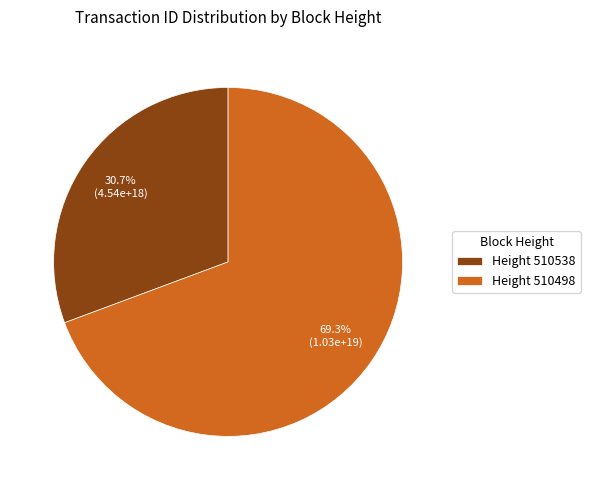

Which category accounts for the majority?

Height 510498